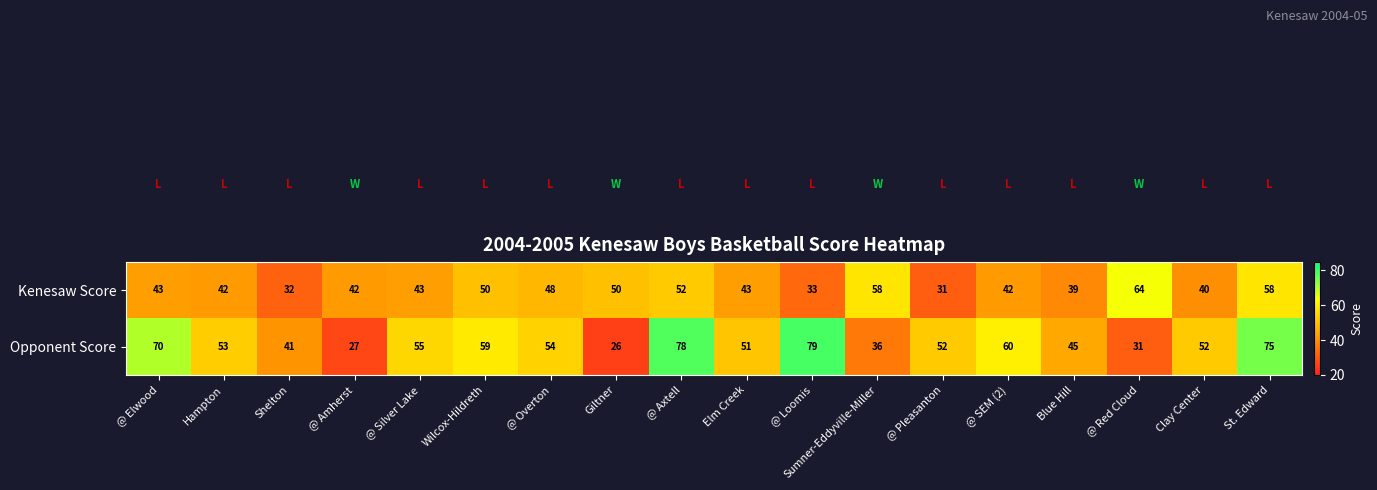

Which category has the lowest value across all series?

Giltner